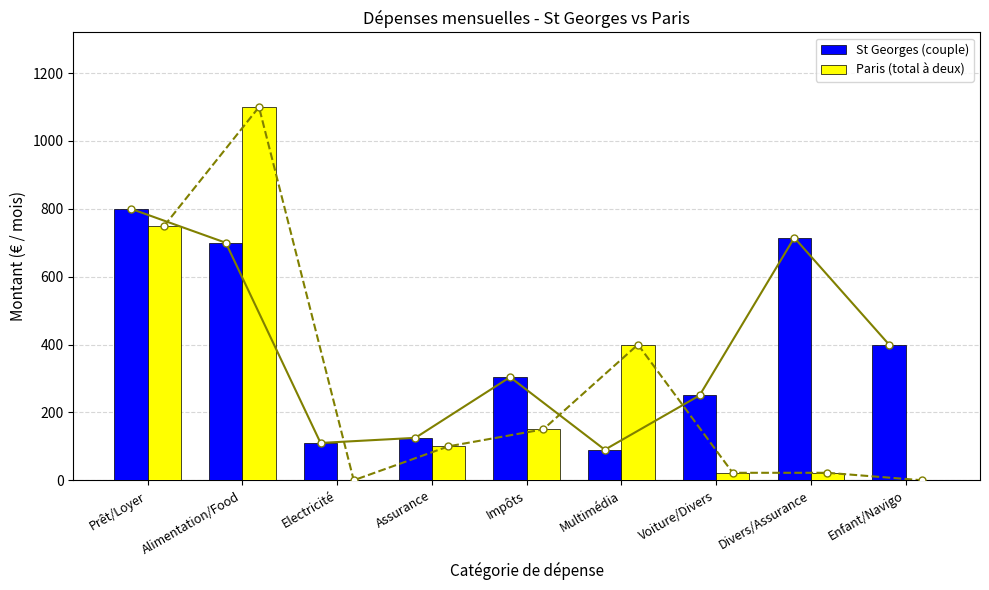

Reading left to right, transcribe all the data shown in this chart.

St Georges (couple): 800	700	110	125	304	90	250	715	400
Paris (total à deux): 750	1100	0	100	150	400	22	22	0